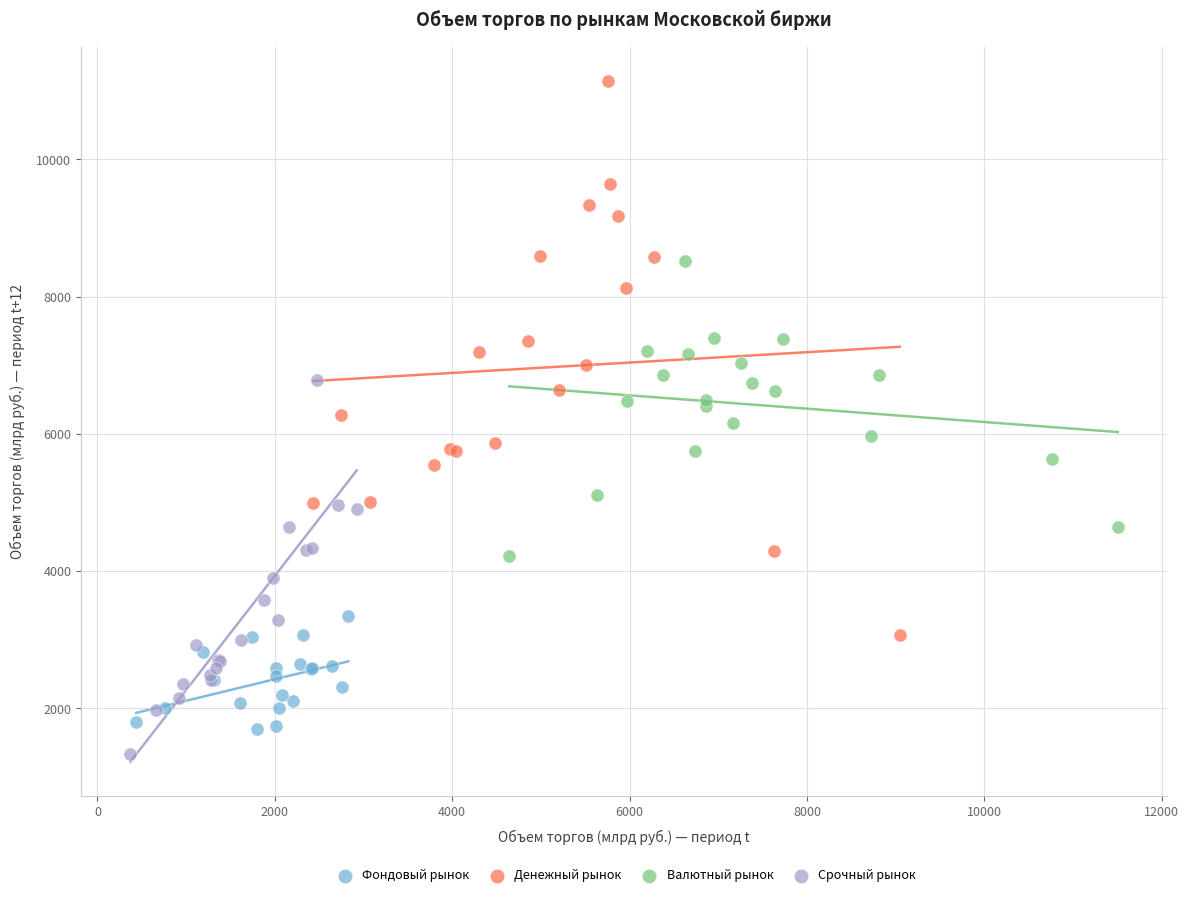

Which series has the widest spread of Y values?

Денежный рынок